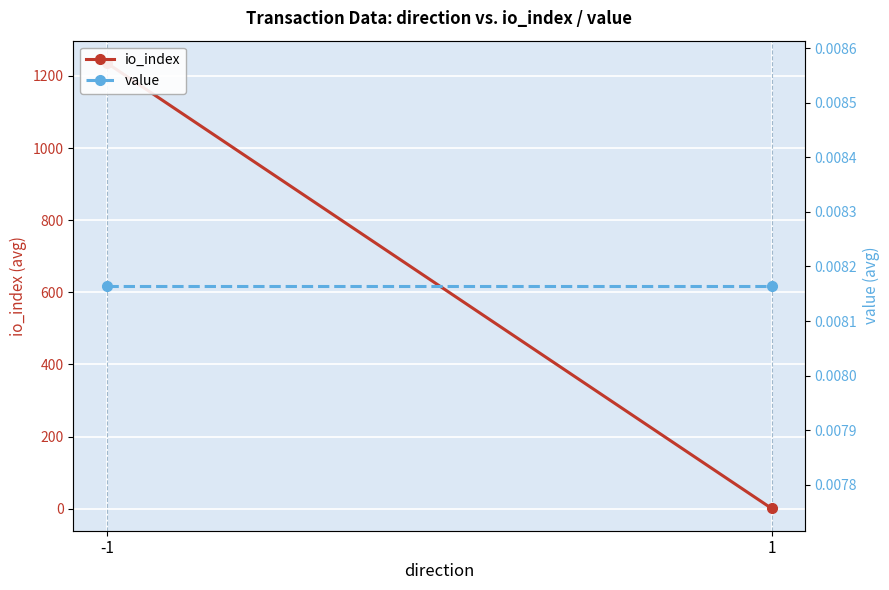

What is the difference between the io_index values at 1 and -1?

1235.5